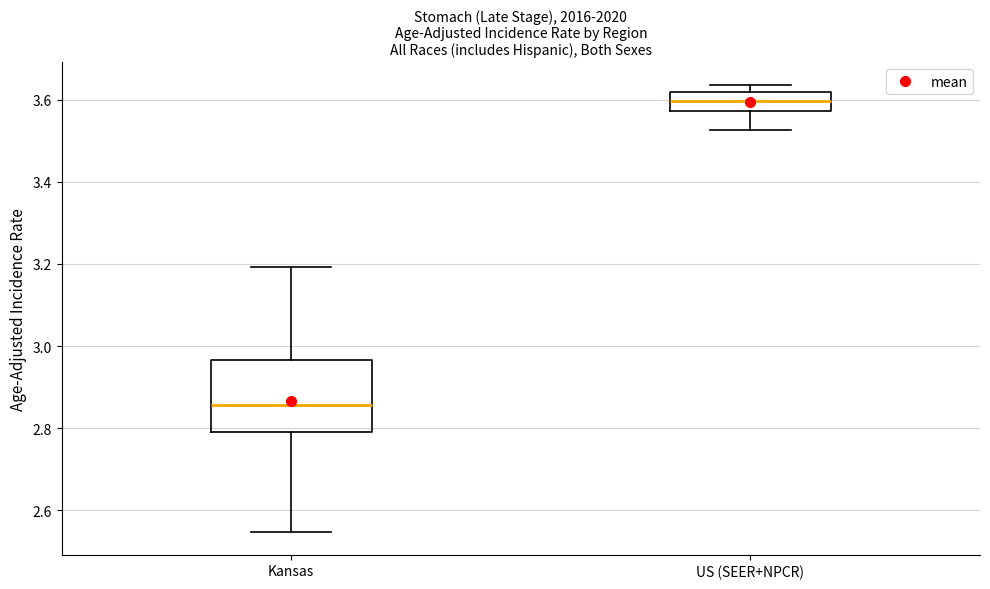

Where does the lower whisker of the box for Kansas end on the y-axis? The values are not printed on the chart, so give them approximately, as read against the axis.

2.54